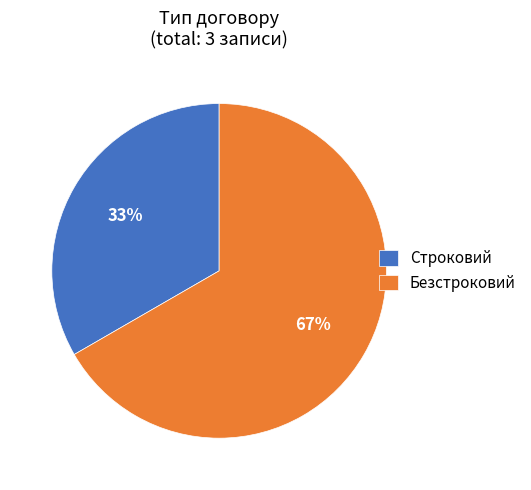

Combined, do Безстроковий and Строковий account for over 50%?

Yes